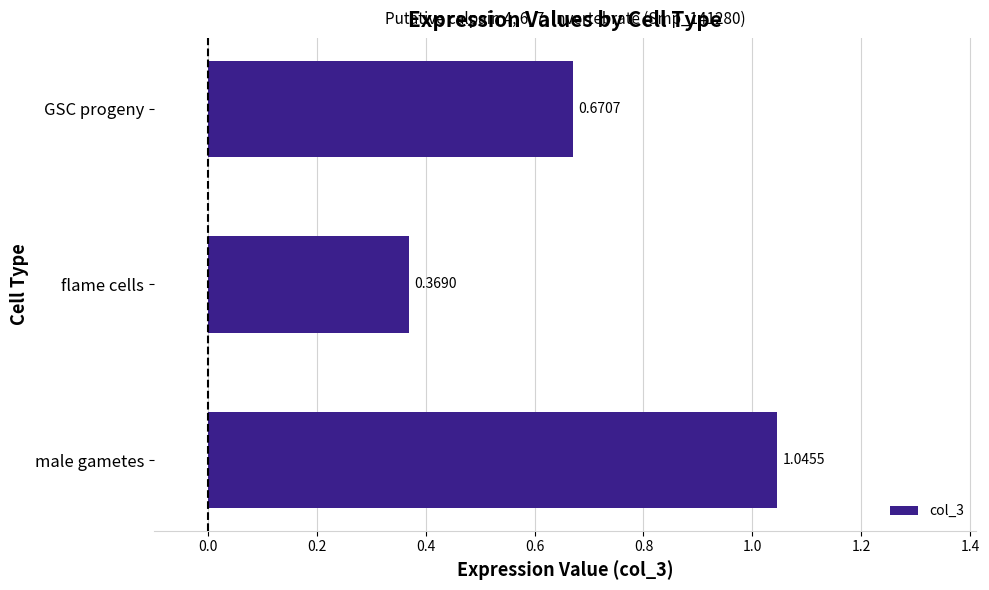

Where is the data nearest to the value 0?

flame cells